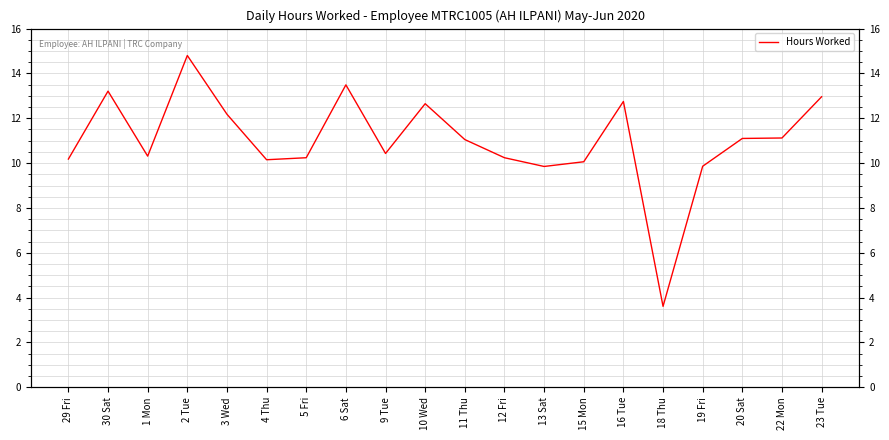

The chart shows a value of 7.7 at 16 Tue. True or false?

False